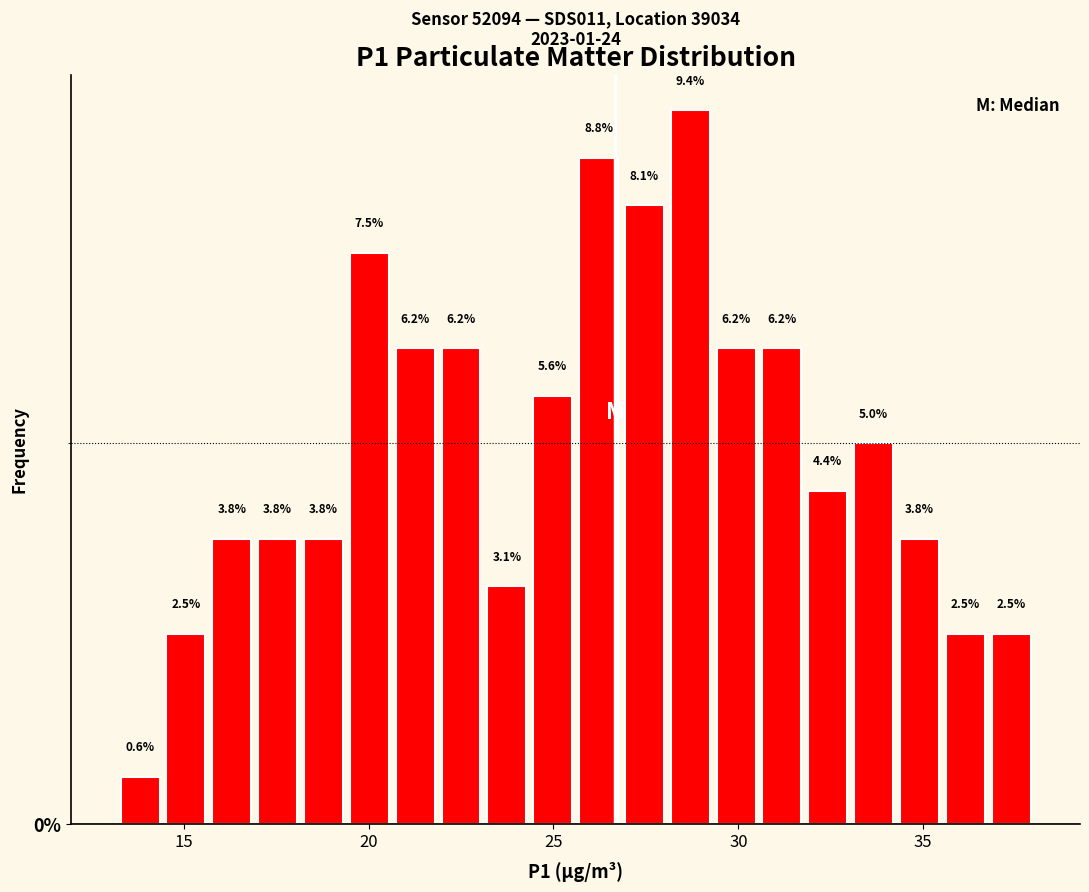

Around what value on the x-axis is the tallest bar? Give the approximate position of its centre, as read against the axis.

28.5